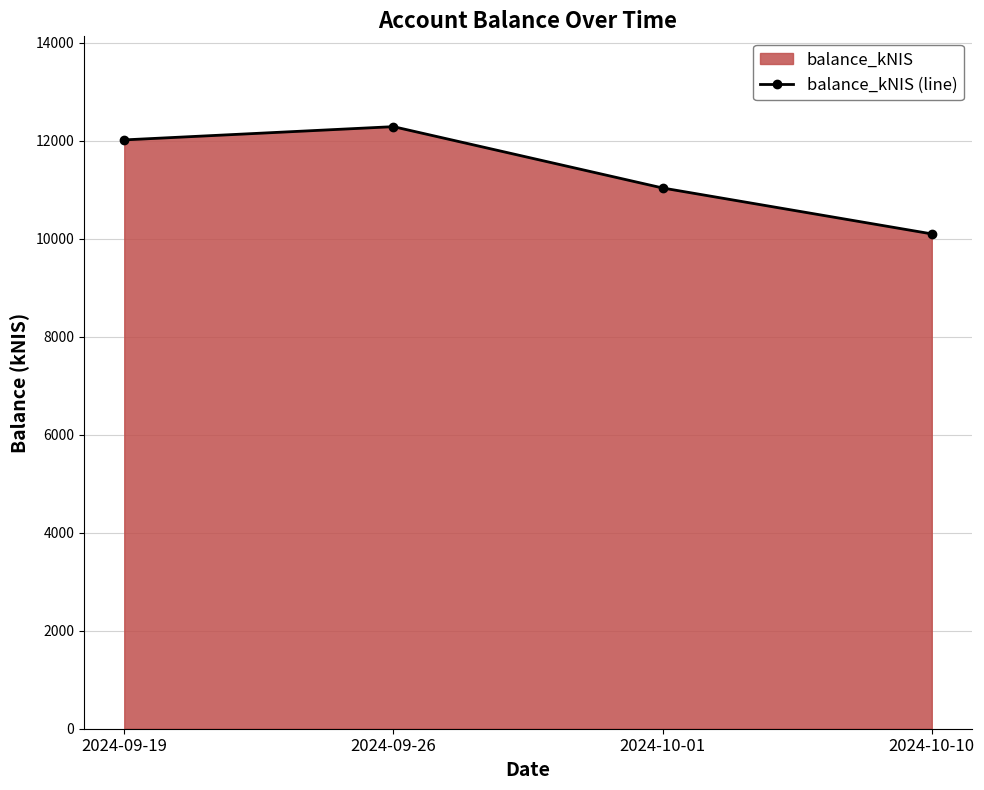

The value at 2024-10-10 is 10102.5. True or false?

True